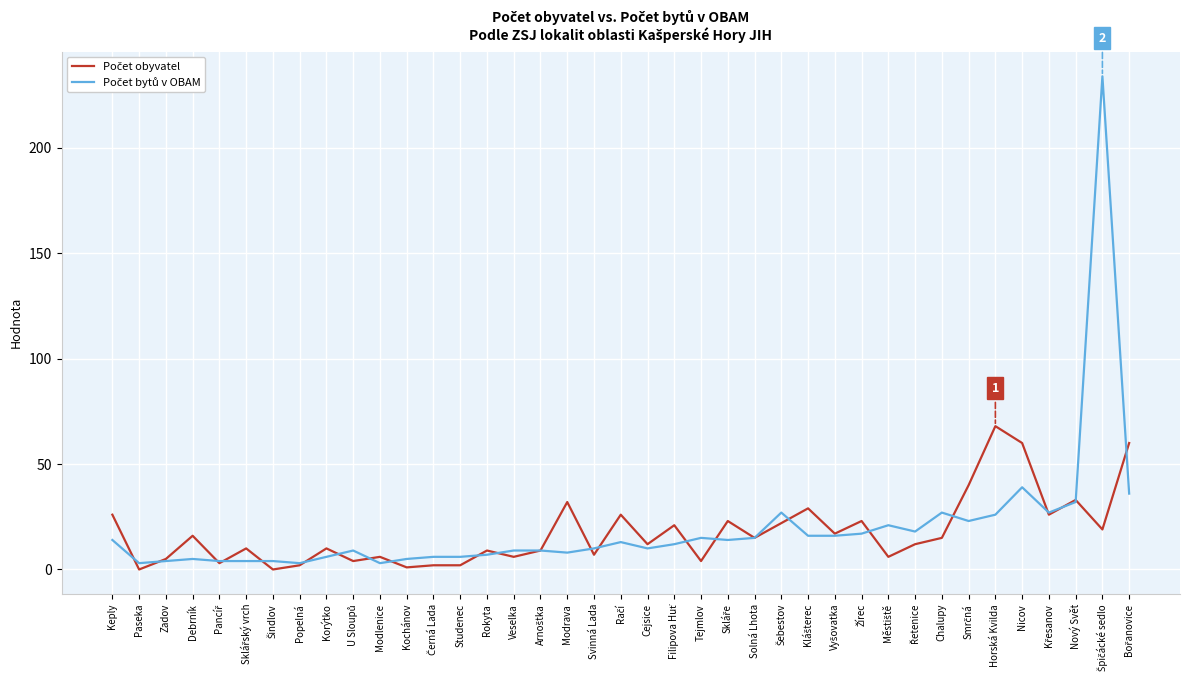

What position from the right is Veselka?

24